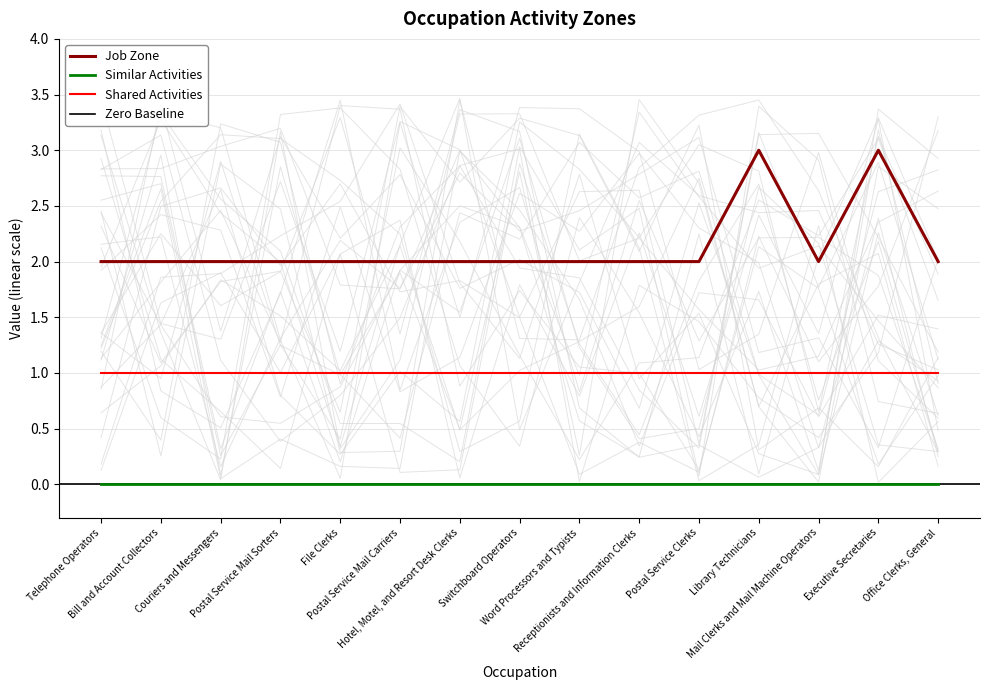

How many values are between 2 and 3?

15